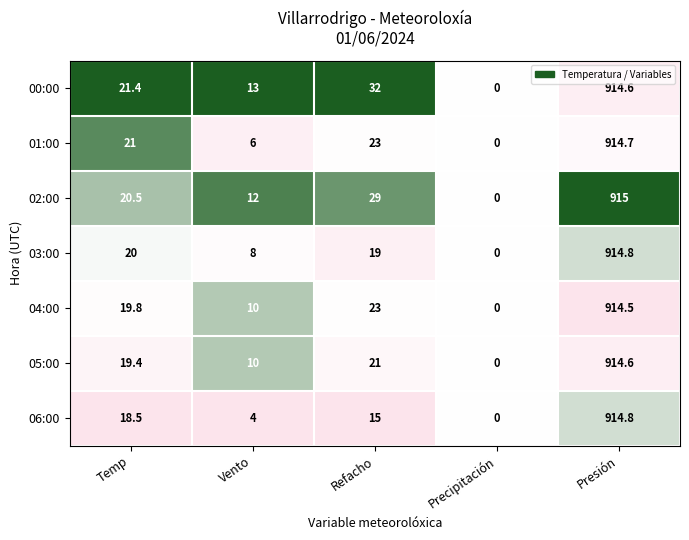

The 06:00 series shows 6.6 at Temp. True or false?

False